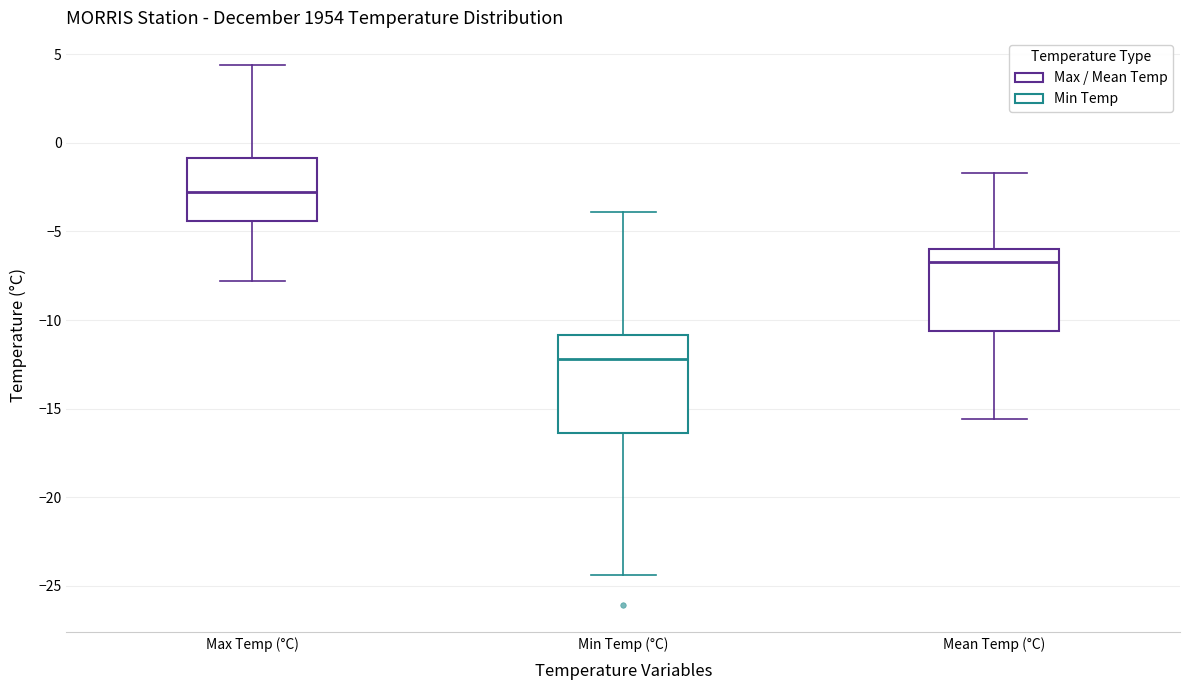

Where does the upper whisker of the box for Mean Temp (°C) end on the y-axis? The values are not printed on the chart, so give them approximately, as read against the axis.

-1.5